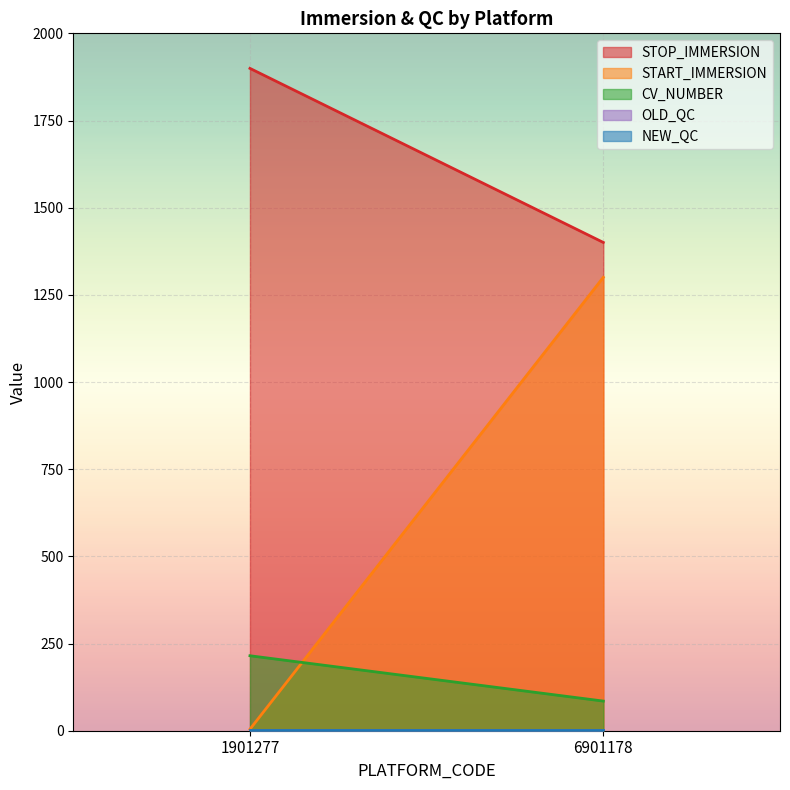

True or false: START_IMMERSION has more than 2 interior local peaks.

False